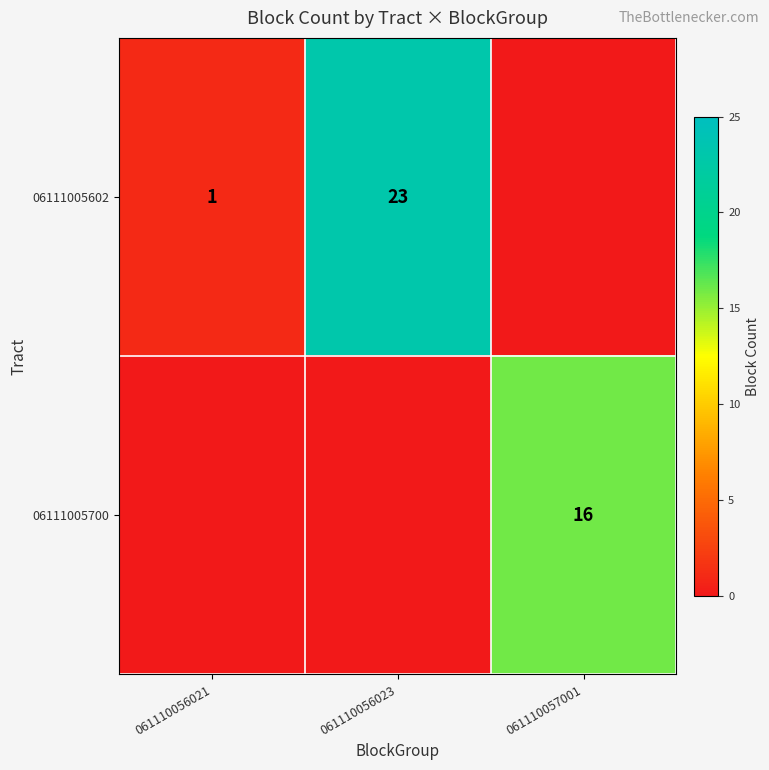

The value of 06111005602 at 061110056021 is 2. True or false?

False